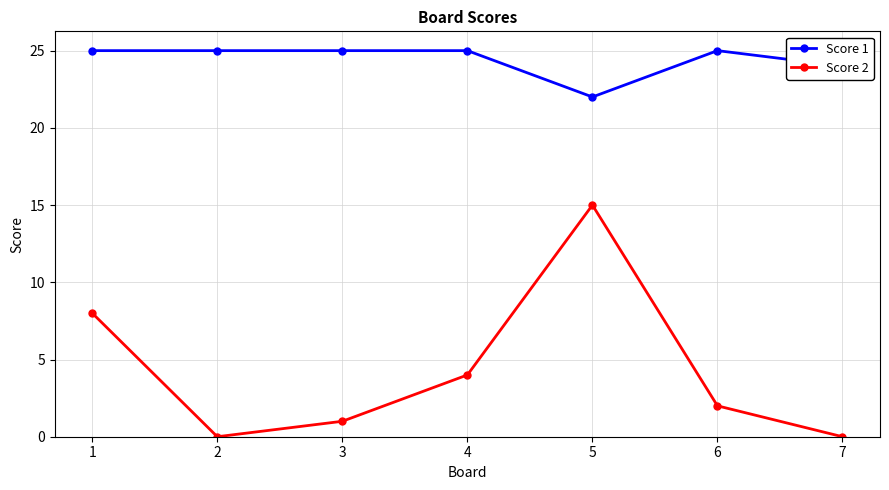

What is the average value of the Score 2 series?

4